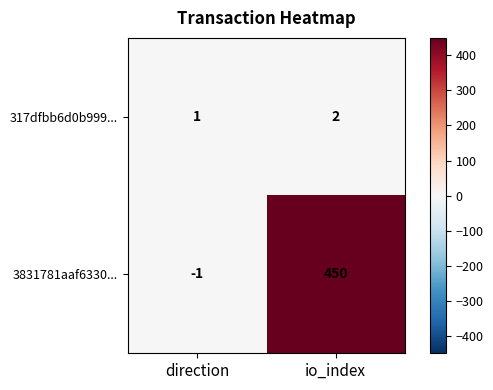

Count the number of data series in this chart.

2